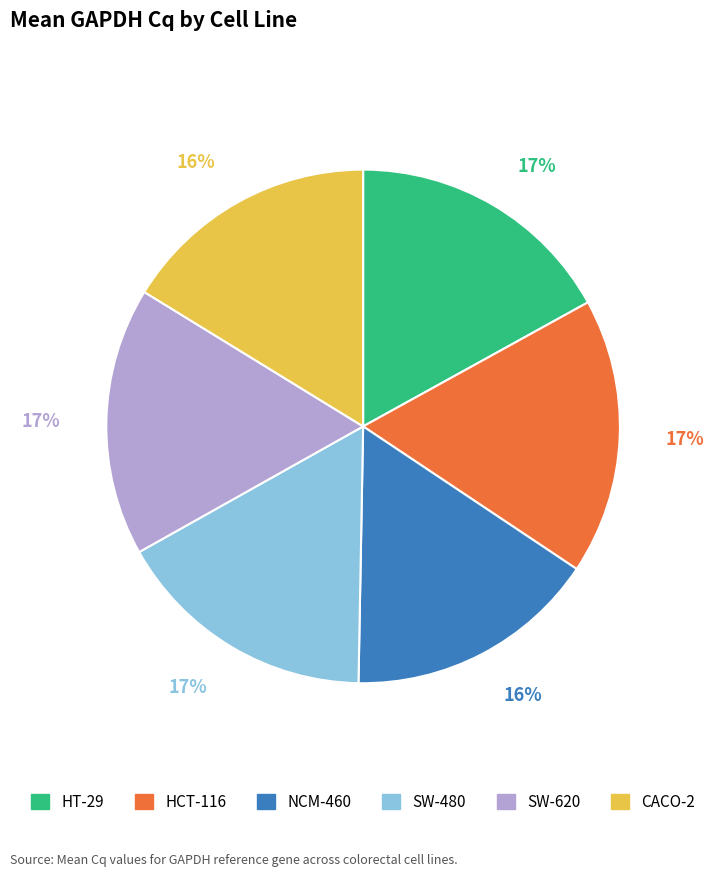

To the nearest percent, what is the combined percentage of SW-480 and CACO-2?

33%